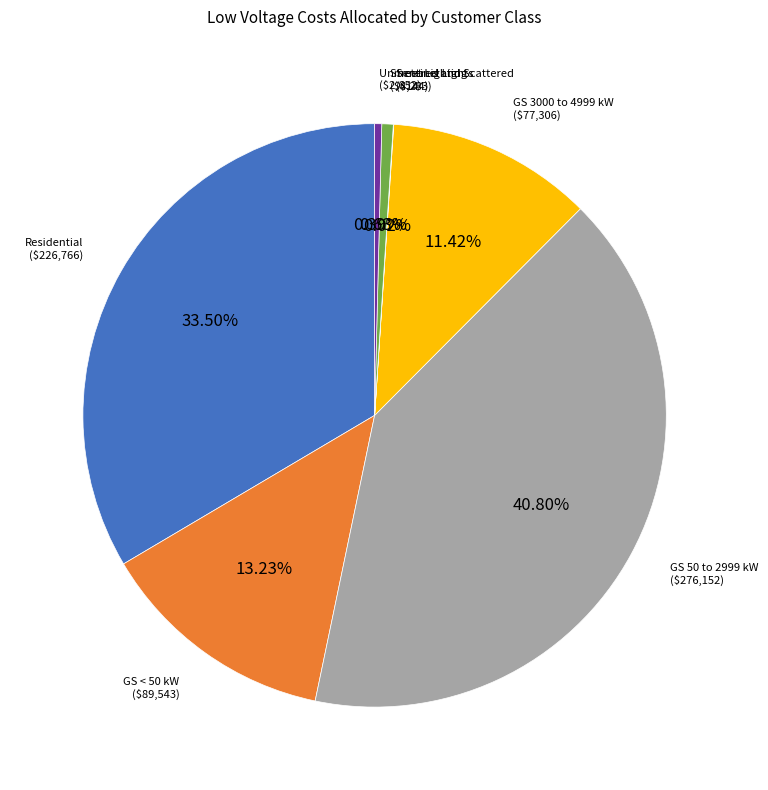

Does any single category account for the majority?

No